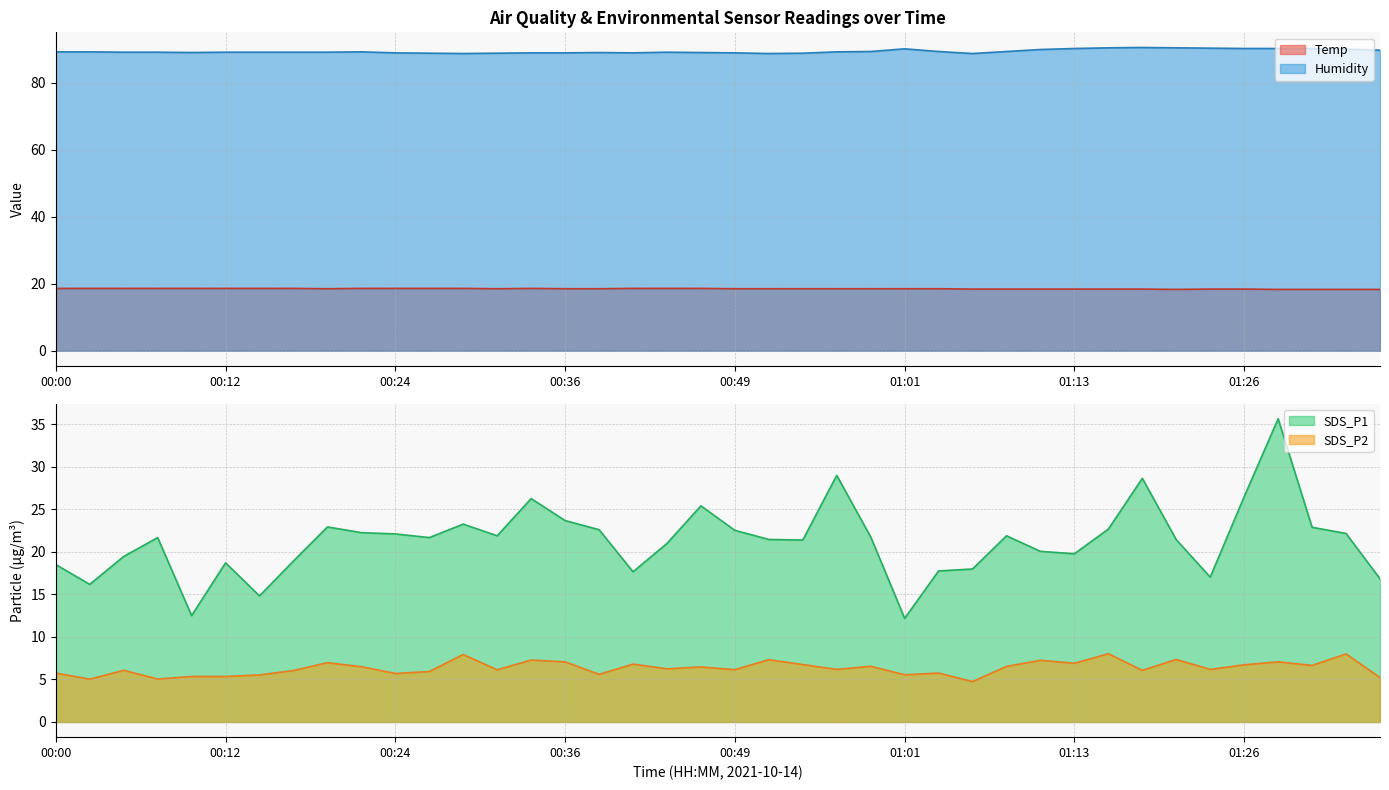

Reading left to right, extract all data points from this chart.

Temp: 18.6	18.6	18.6	18.6	18.6	18.6	18.6	18.6	18.5	18.6	18.6	18.6	18.6	18.5	18.6	18.5	18.5	18.6	18.6	18.6	18.5	18.5	18.5	18.5	18.5	18.5	18.5	18.4	18.4	18.4	18.4	18.4	18.4	18.3	18.4	18.4	18.3	18.3	18.3	18.3
Humidity: 89.2	89.2	89.1	89.1	89.0	89.1	89.1	89.1	89.1	89.2	88.9	88.8	88.7	88.8	88.9	88.9	89.0	88.9	89.1	89.0	88.9	88.7	88.8	89.2	89.3	90.1	89.3	88.7	89.3	89.9	90.2	90.4	90.5	90.4	90.3	90.2	90.2	90.2	90.0	89.7
SDS_P1: 18.5	16.2	19.4	21.7	12.5	18.7	14.8	18.9	22.9	22.2	22.1	21.7	23.2	21.9	26.2	23.7	22.6	17.6	21.0	25.4	22.5	21.4	21.4	29.0	21.8	12.2	17.8	18.0	21.9	20.1	19.8	22.7	28.6	21.4	17.0	26.5	35.6	22.9	22.1	16.8
SDS_P2: 5.8	5.0	6.1	5.0	5.3	5.3	5.5	6.0	7.0	6.5	5.7	5.9	7.9	6.1	7.3	7.1	5.6	6.8	6.2	6.5	6.2	7.3	6.8	6.2	6.5	5.5	5.8	4.8	6.5	7.2	6.9	8.0	6.1	7.3	6.2	6.7	7.1	6.7	8.0	5.2